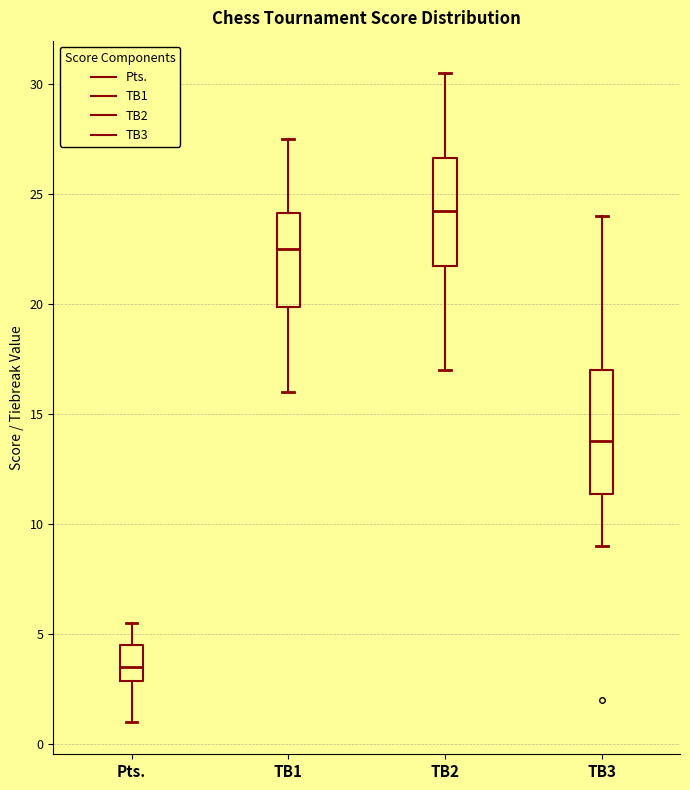

Reading left to right, read every box against the y-axis: the position of its median line, the range the box covers, and the ends of its whiskers. The values are not printed on the chart, so give them approximately, as read against the axis.

Pts.: median 3.5, box 3.0 to 4.5, whiskers 1.0 to 5.5
TB1: median 22.5, box 20.0 to 24.0, whiskers 16.0 to 27.5
TB2: median 24.5, box 22.0 to 26.5, whiskers 17.0 to 30.5
TB3: median 14.0, box 11.5 to 17.0, whiskers 9.0 to 24.0